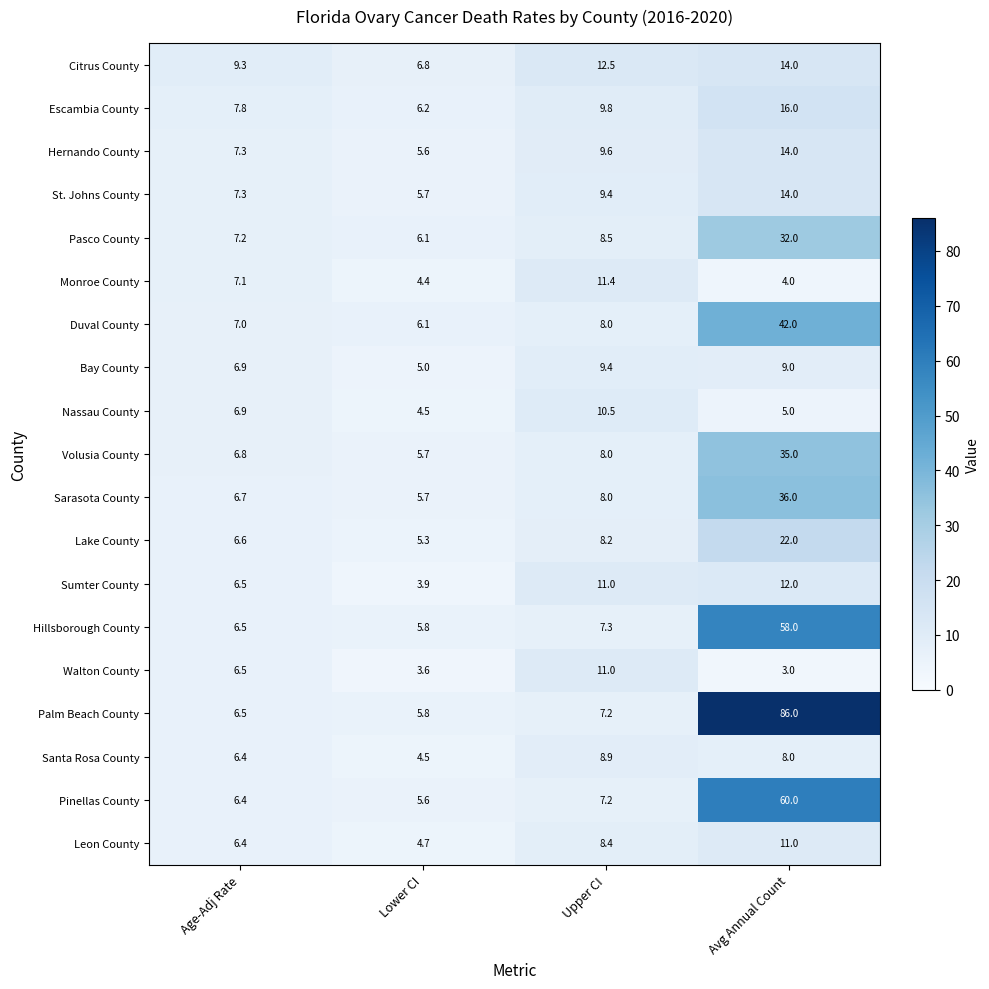

What is the maximum value shown in the chart?

86.0